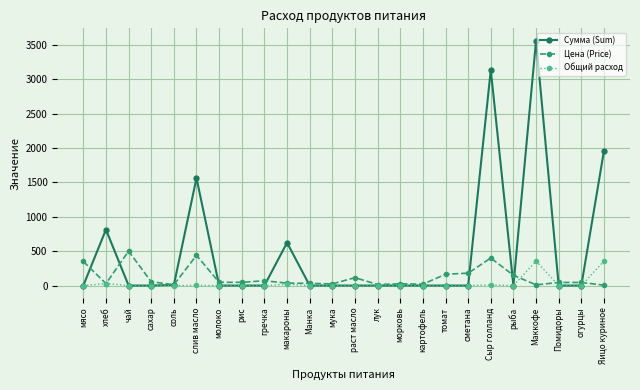

How many data points in Сумма (Sum) are above 0?

7